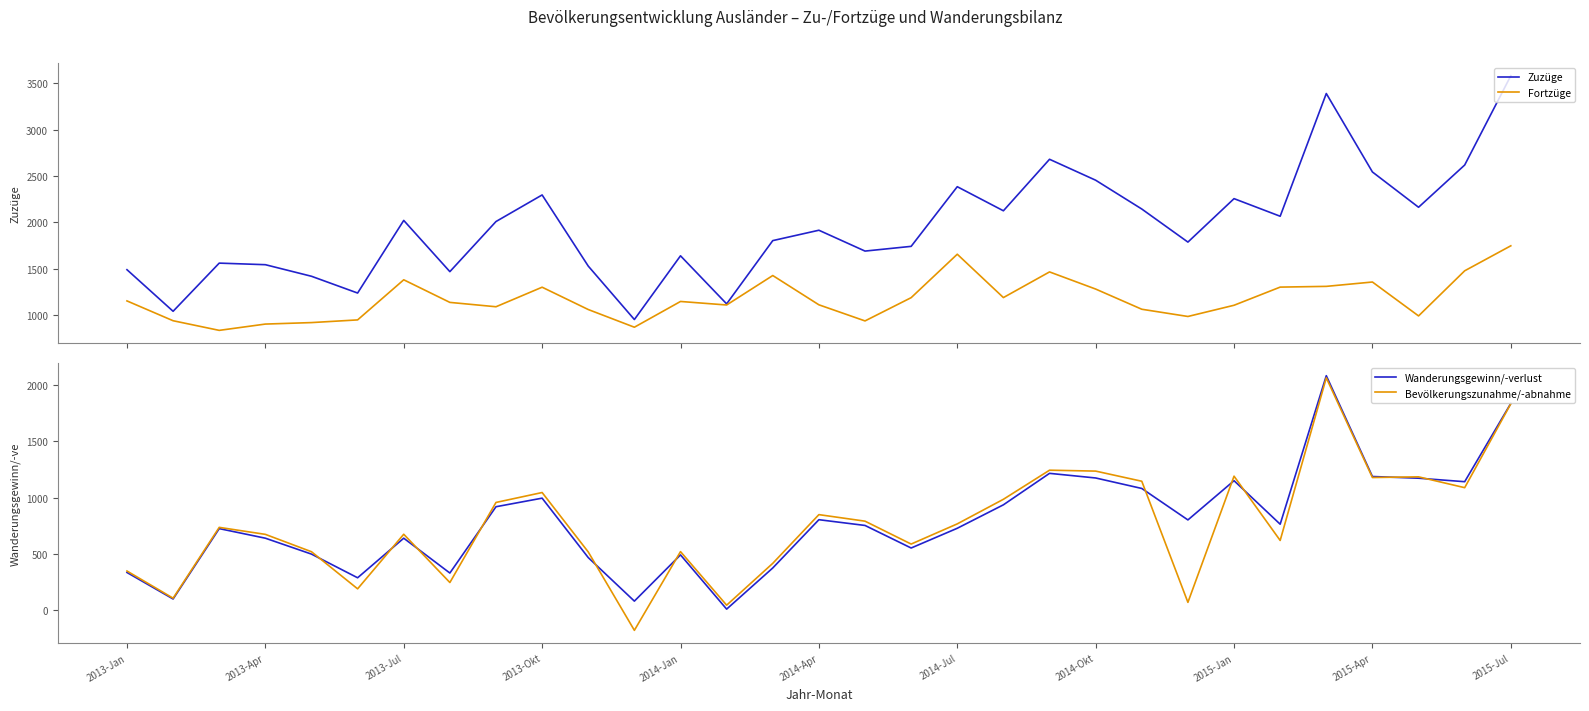

What is the value of the Zuzüge point at the 16th from the left?

1914